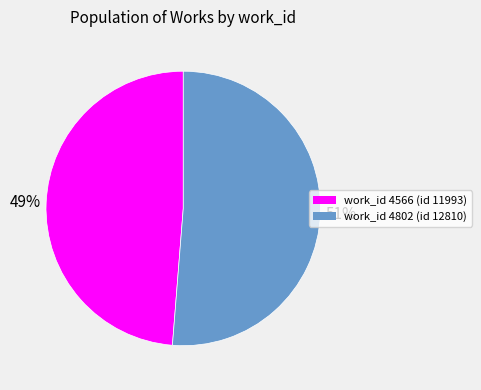

To the nearest percent, what is the average slice percentage?

50%